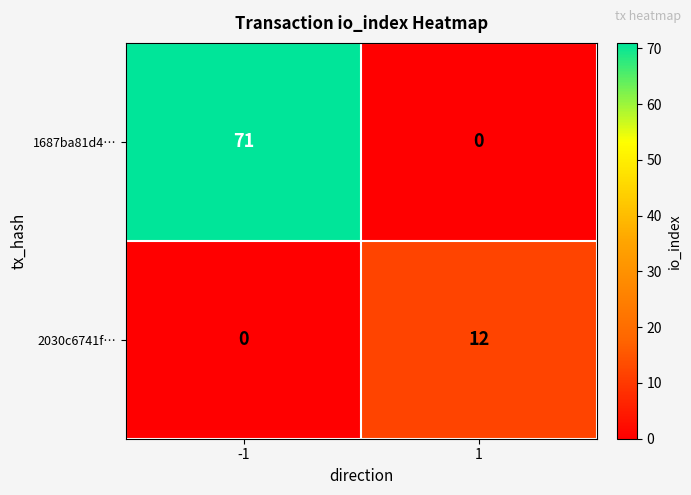

At which category does the chart reach its peak across all series?

-1